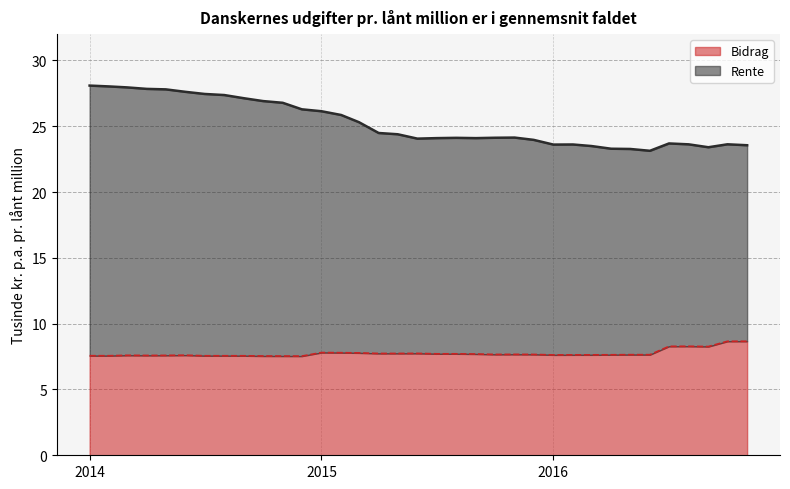

Which category has the highest value in the Bidrag series?

2016-11